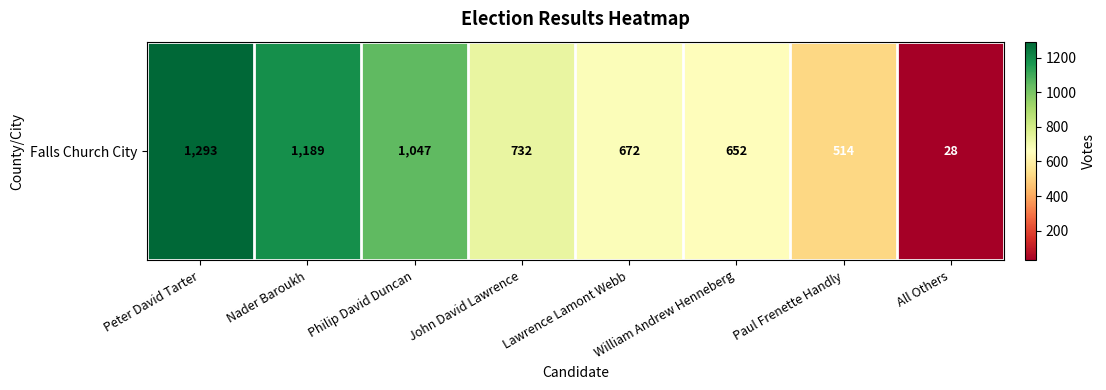

Between John David Lawrence and Peter David Tarter, which is larger?

Peter David Tarter